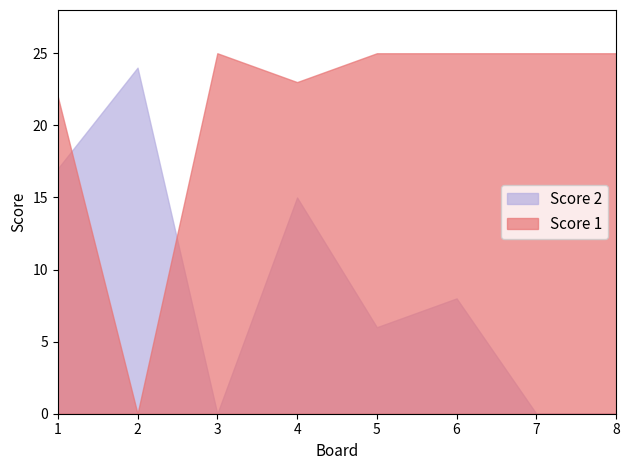

Where is the first local maximum for Score 2?

2